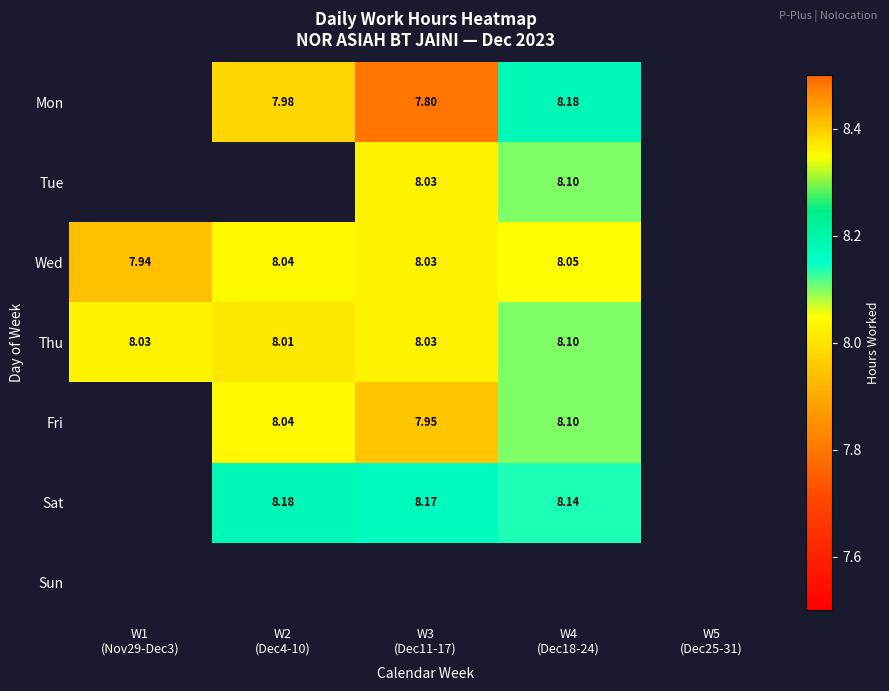

Which label corresponds to the largest value in the chart?

W4
(Dec18-24)